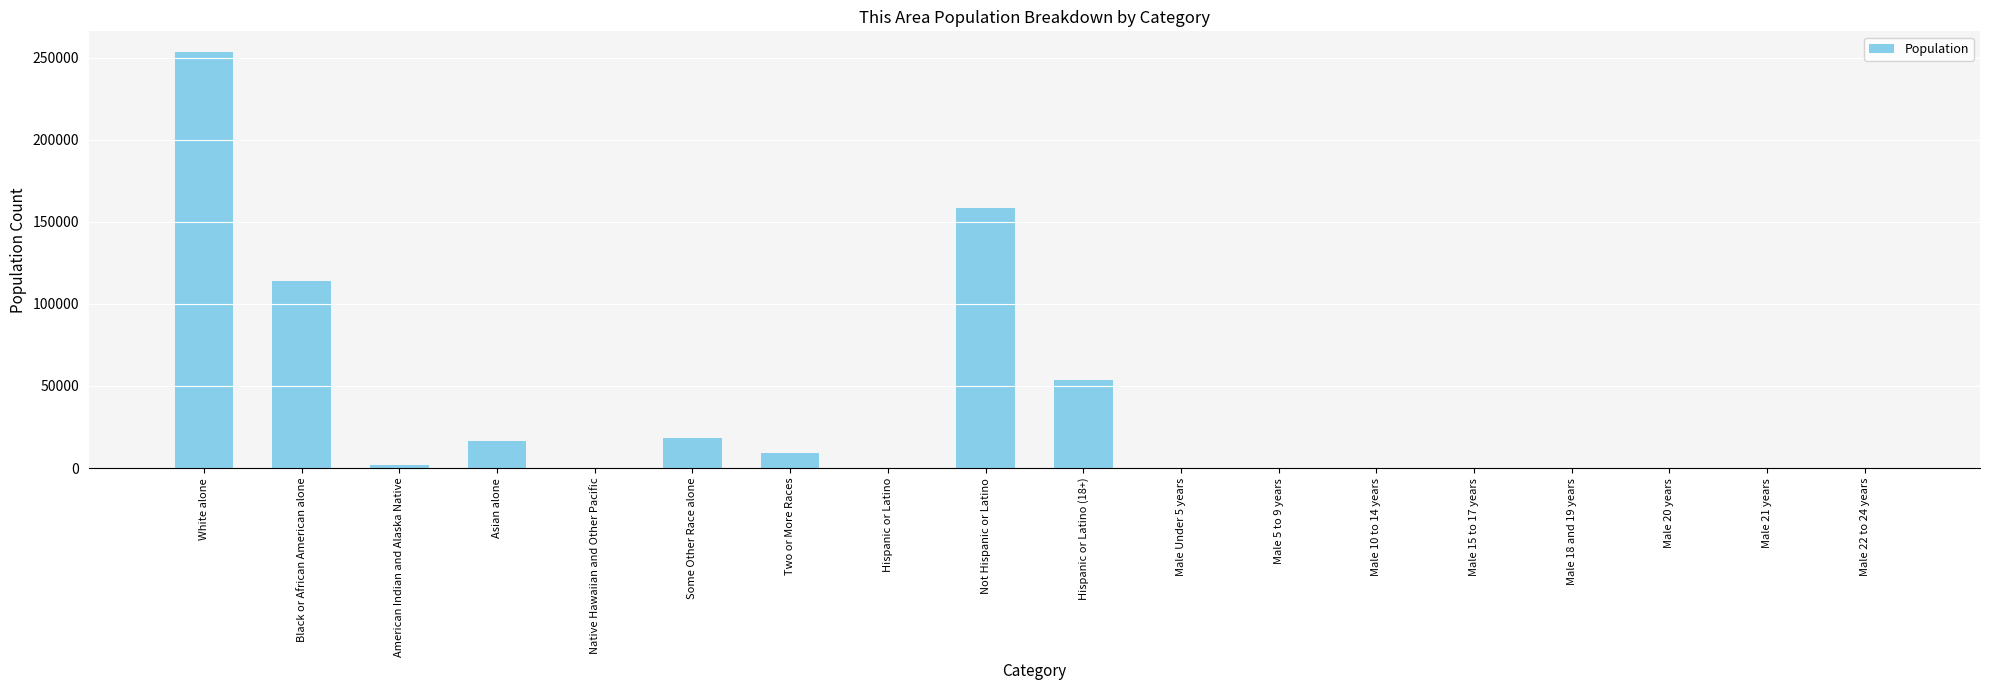

Which has a higher value, Male 21 years or Two or More Races?

Two or More Races